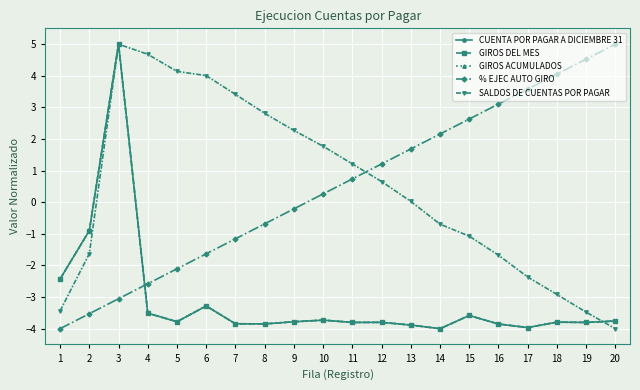

True or false: SALDOS DE CUENTAS POR PAGAR has a value of 5.0 at 3.

True